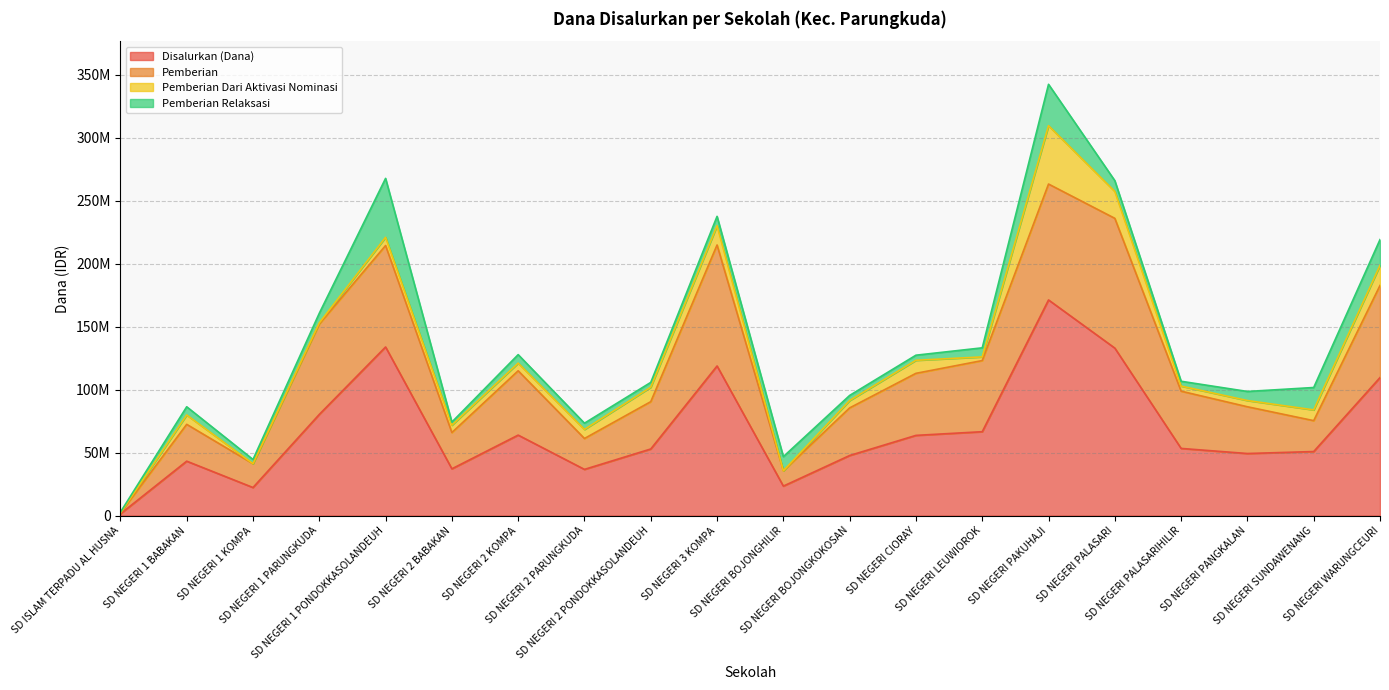

What value does the Pemberian series have at SD NEGERI 2 KOMPA, to the nearest 100?

114975000